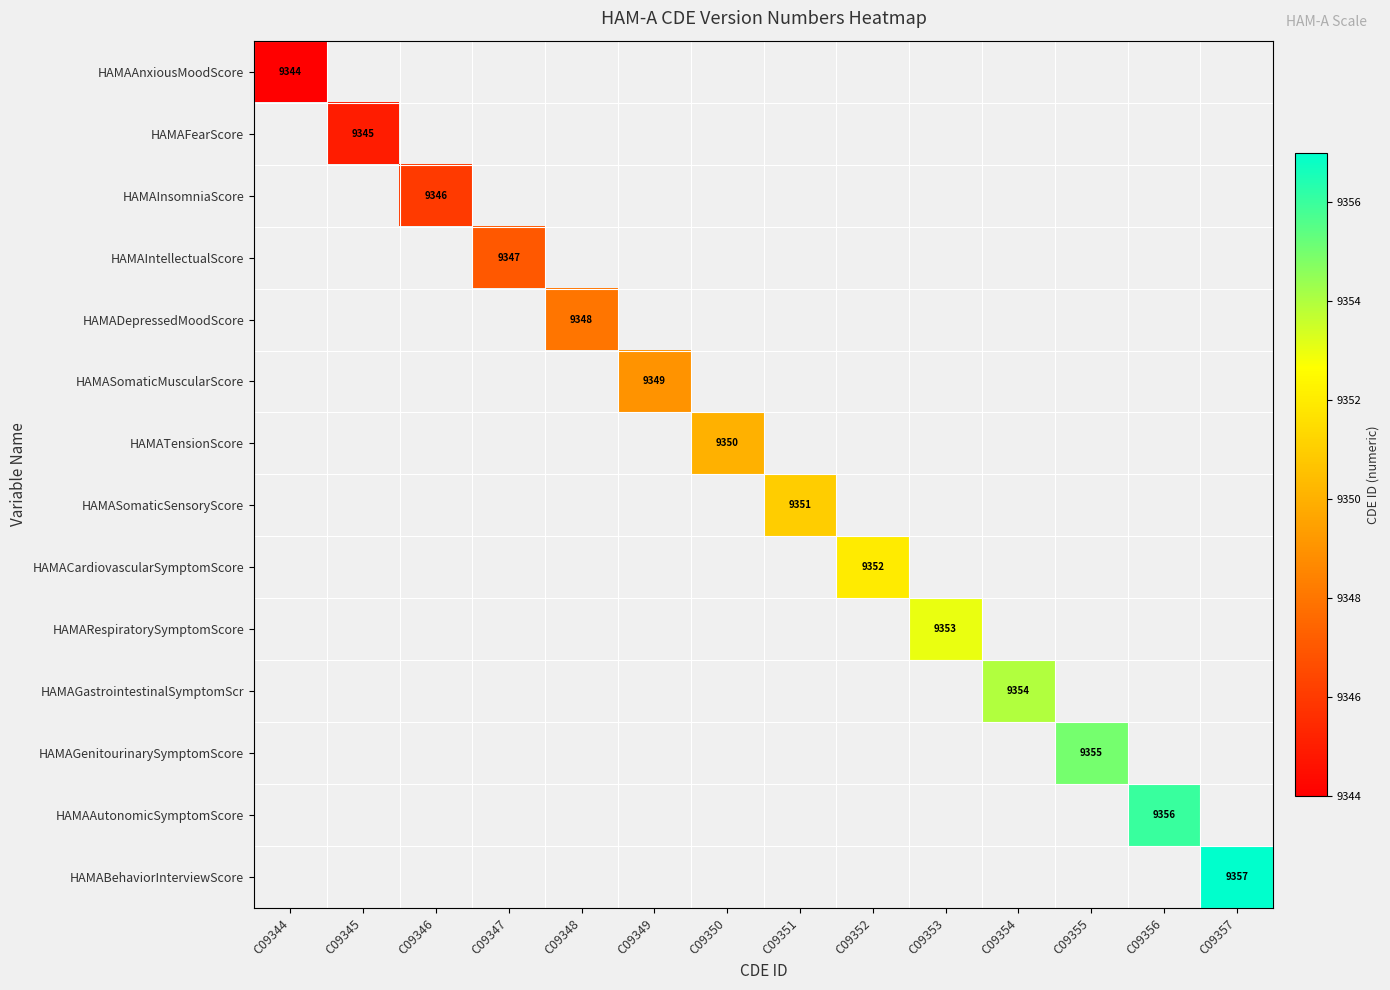

How many categories are shown in the chart?

14